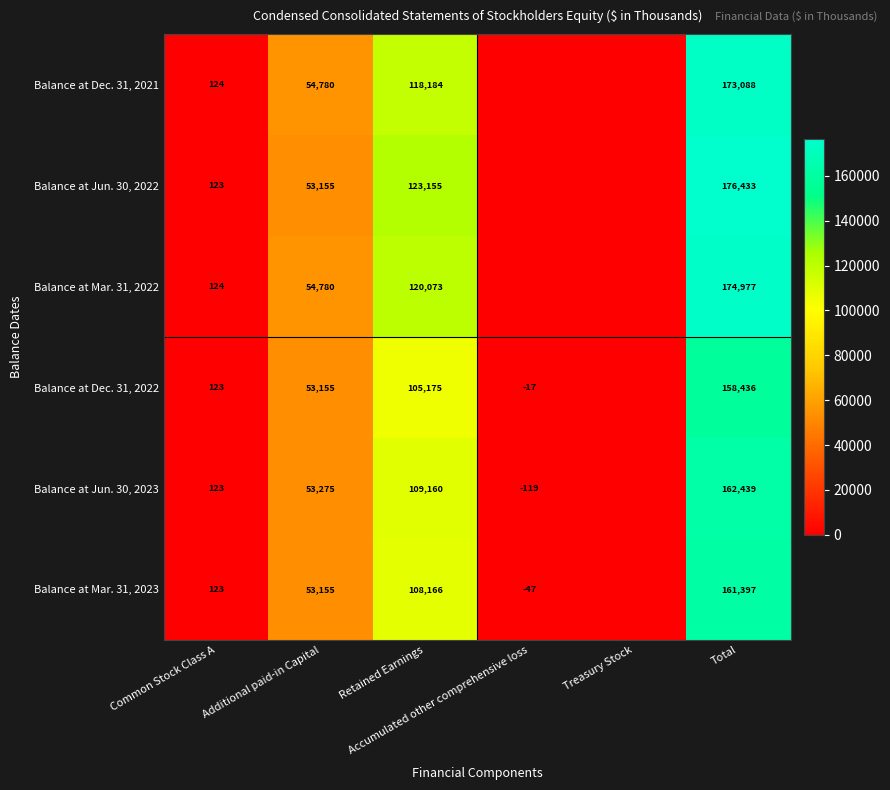

True or false: Balance at Dec. 31, 2022 has a value of -94687 at Treasury Stock.

False